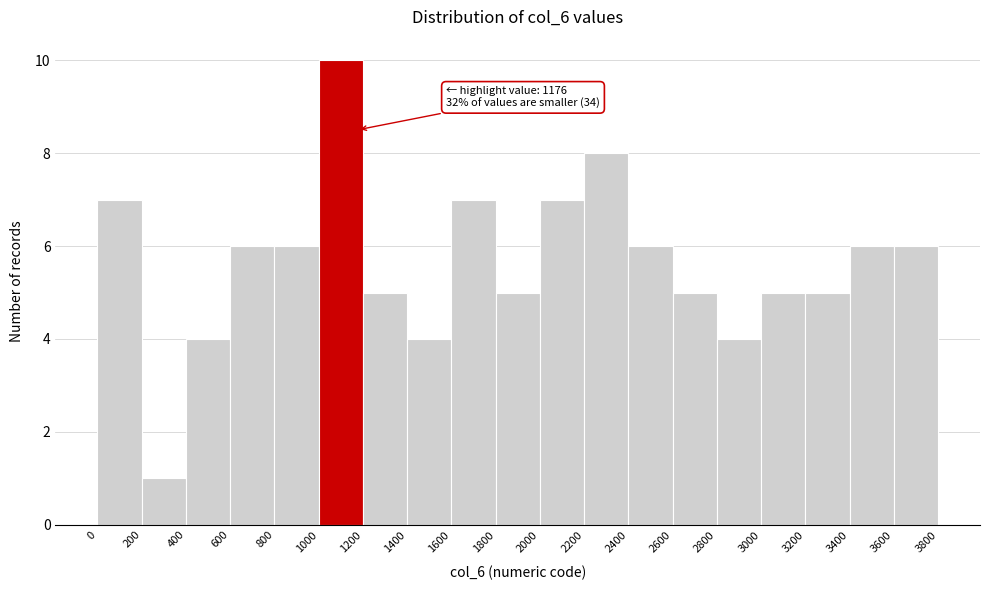

Which range on the x-axis has the tallest bar?

1000 to 1200